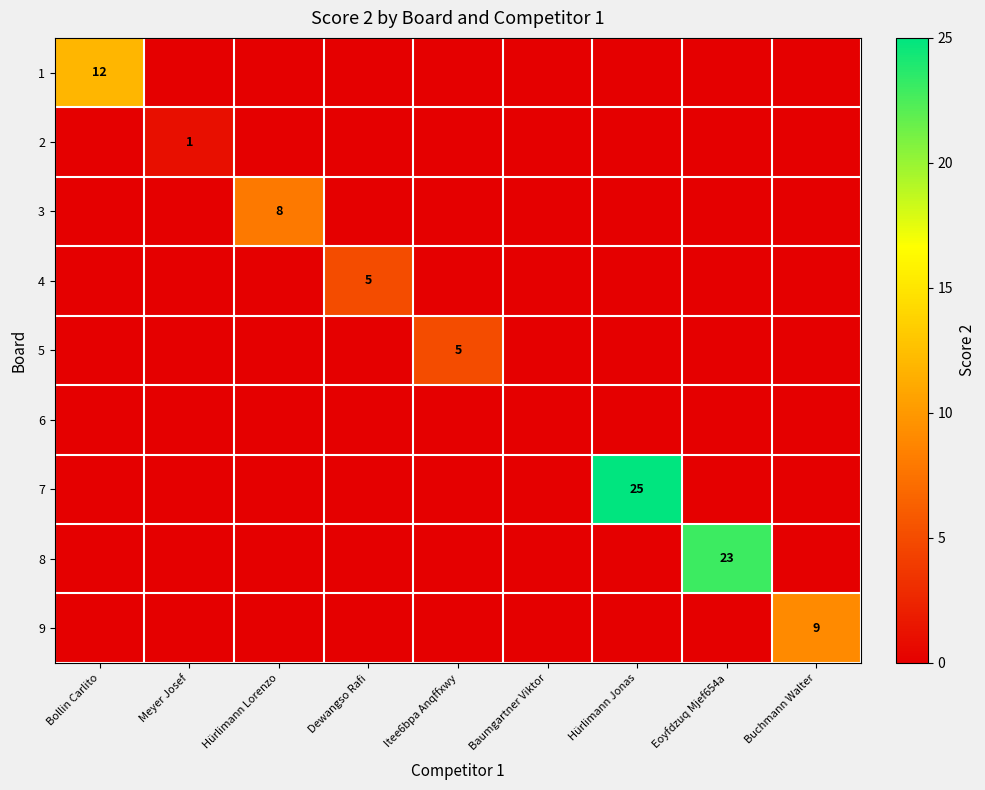

True or false: 1 has a value of 19 at Bollin Carlito.

False